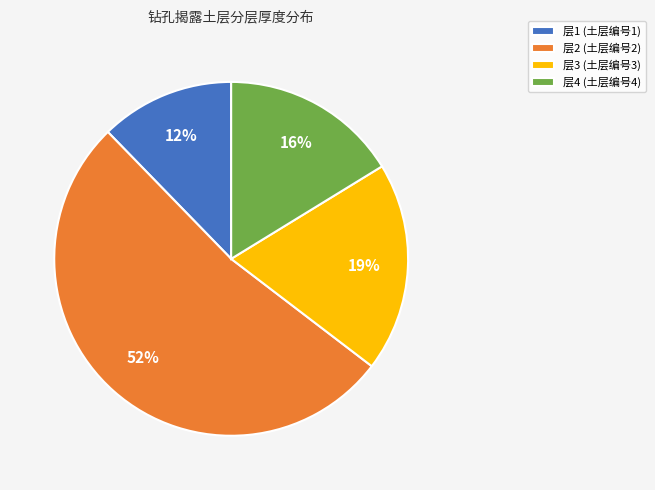

To the nearest percent, what is the difference between the 层3 (土层编号3) and 层2 (土层编号2) slice percentages?

33%